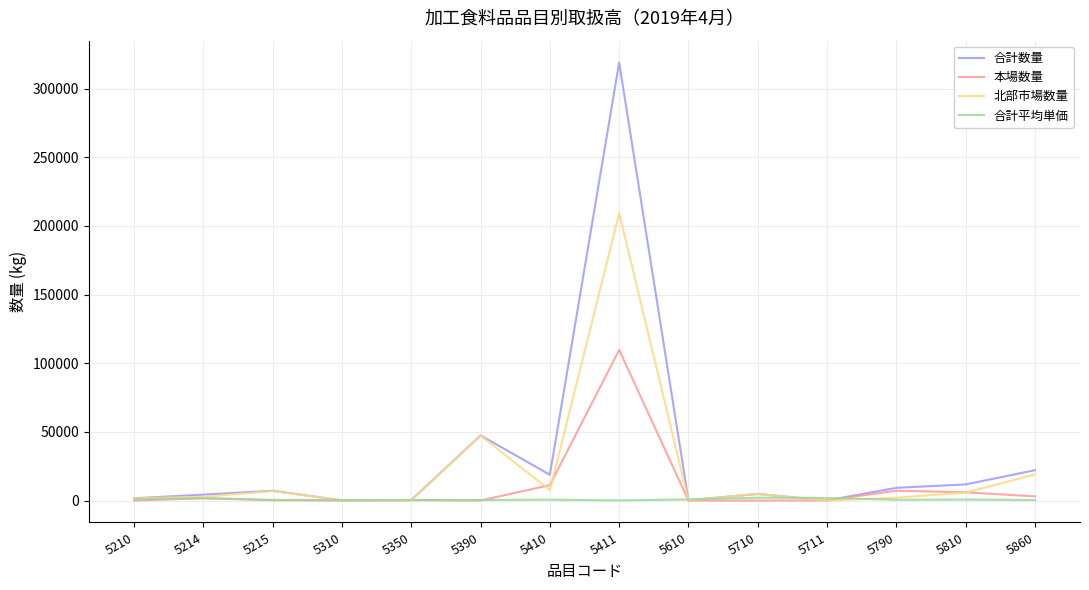

What is the highest value of the 北部市場数量 series?

209244